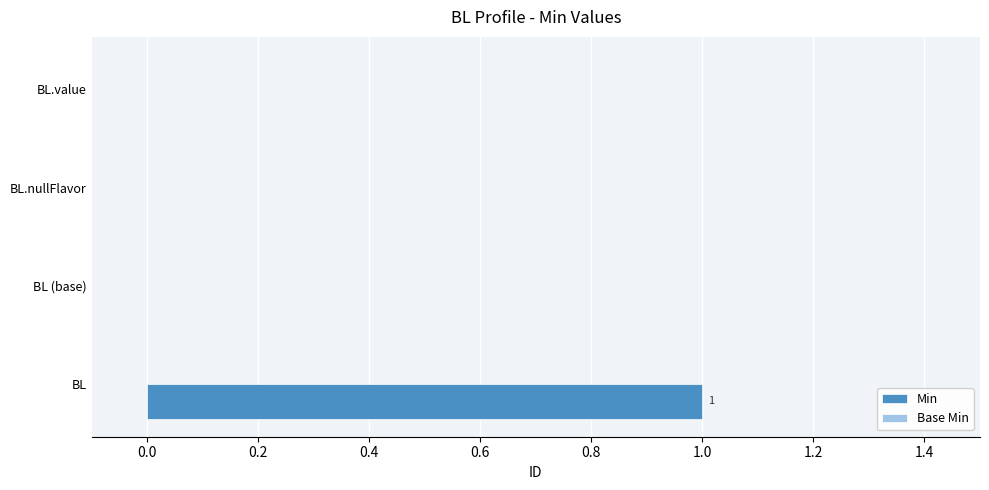

Which has a higher value, BL.value or BL?

BL